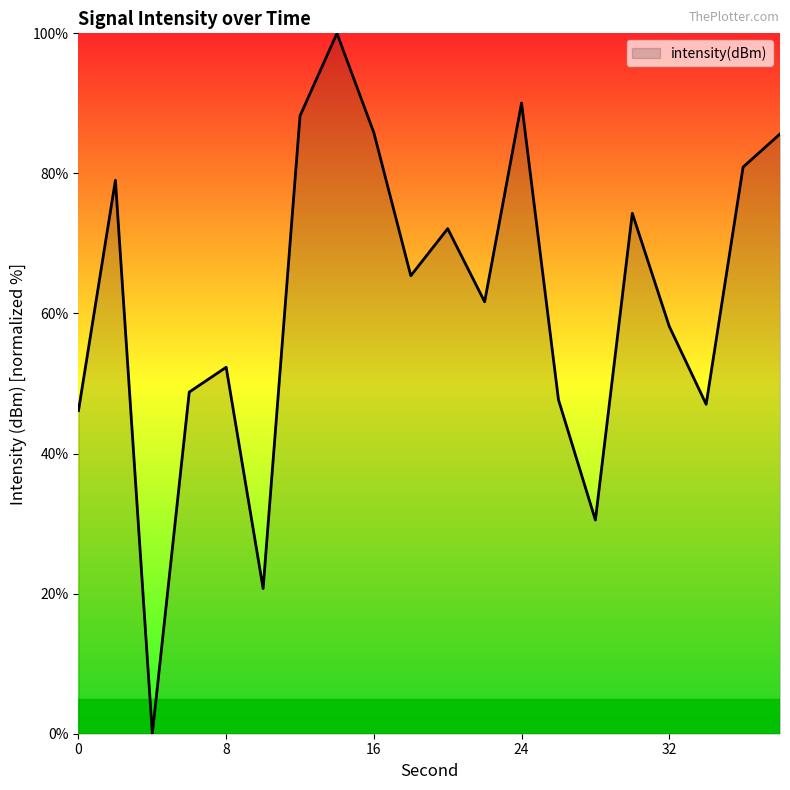

What is the maximum value shown in the chart?

100.0